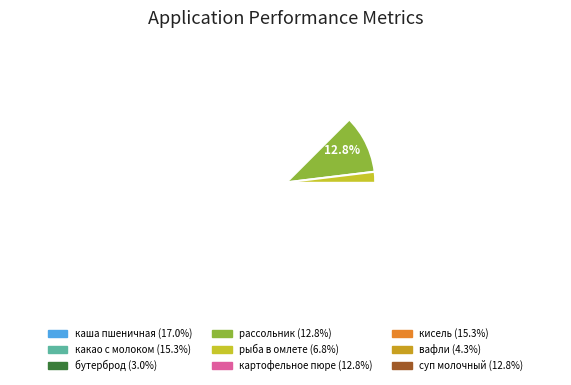

Which slice is the smallest?

бутерброд с маслом